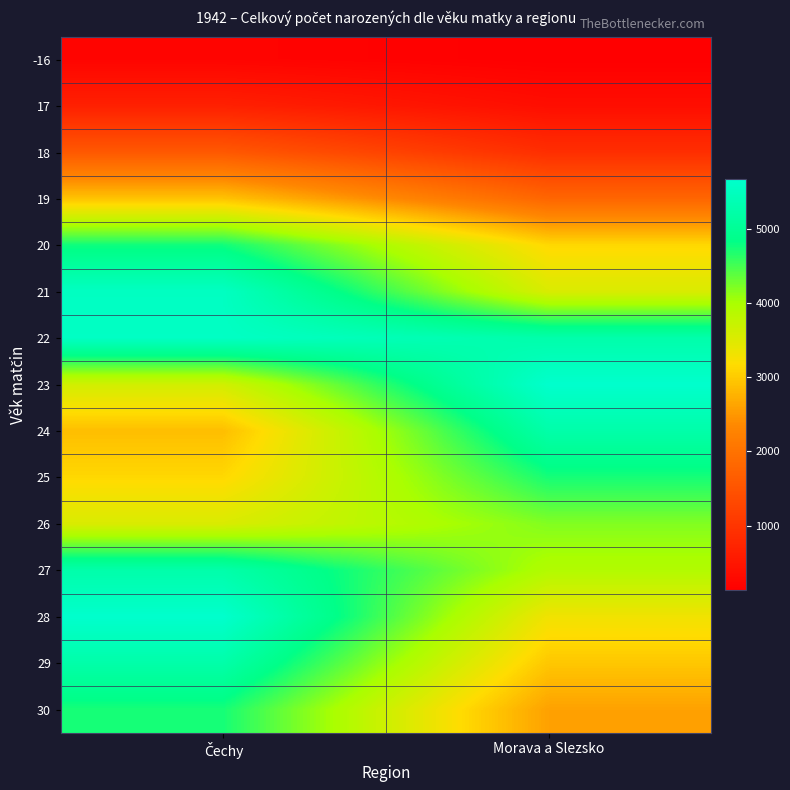

Rank the series at Čechy from highest to lowest value.

28, 22, 21, 27, 29, 20, 30, 23, 26, 25, 19, 24, 18, 17, -16